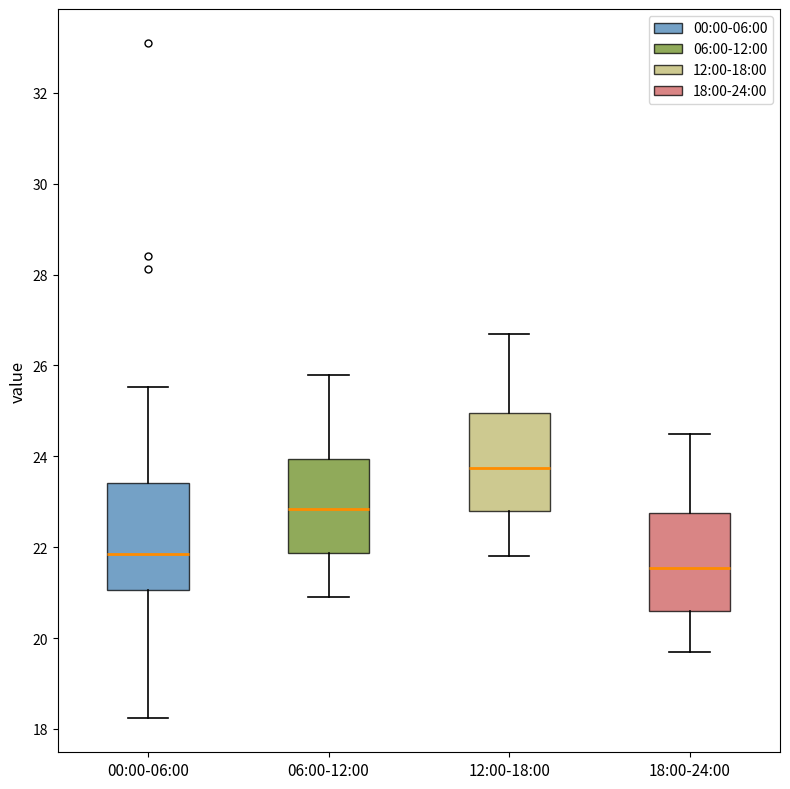

Which box has the lowest median line?

18:00-24:00